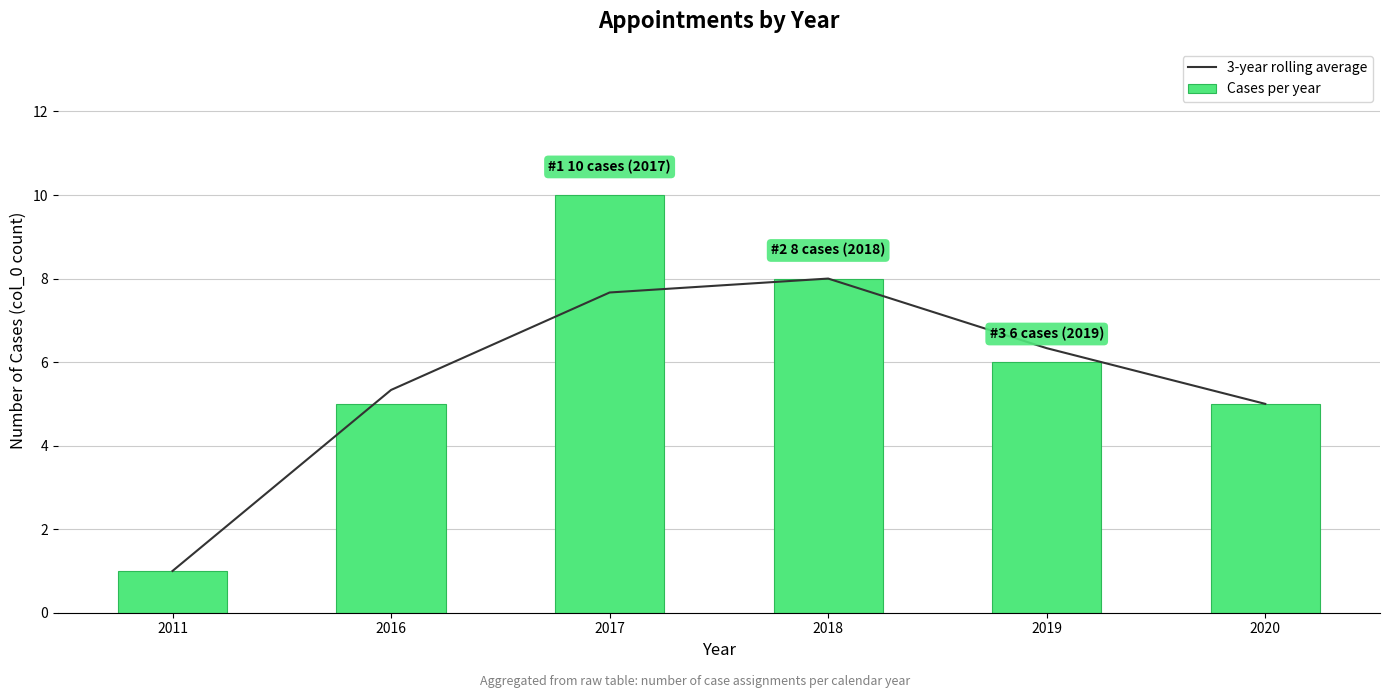

At 2020, list the series in order from smallest to largest.

3-year rolling average, Cases per year